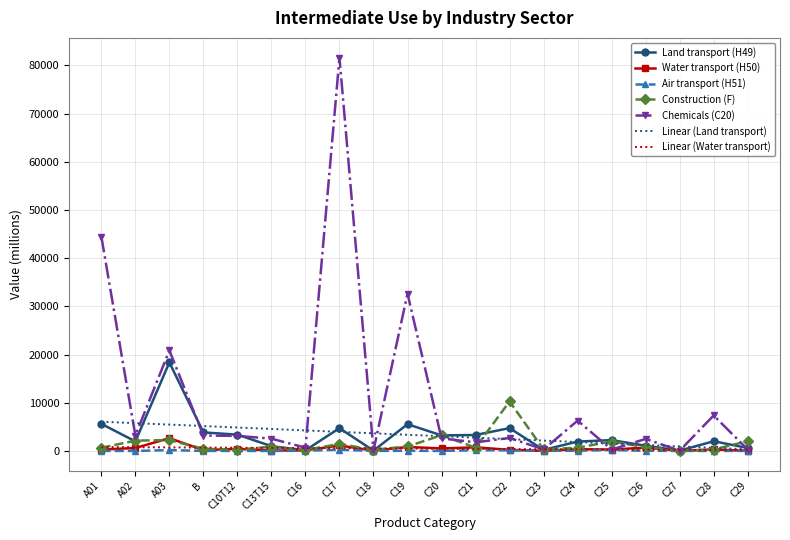

What is the maximum value for Land transport (H49)?

18370.0